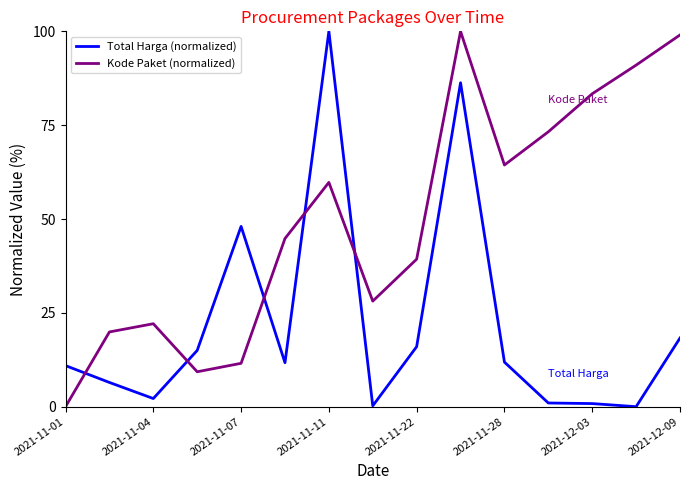

Which series has the largest total across all categories?

Kode Paket (normalized)